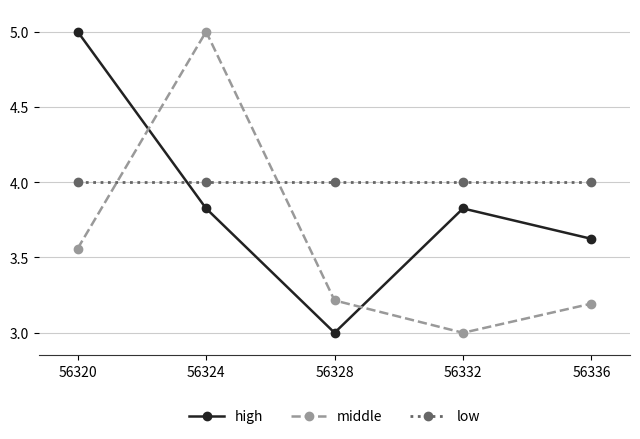

Where do high and low first cross each other?

56320 and 56324